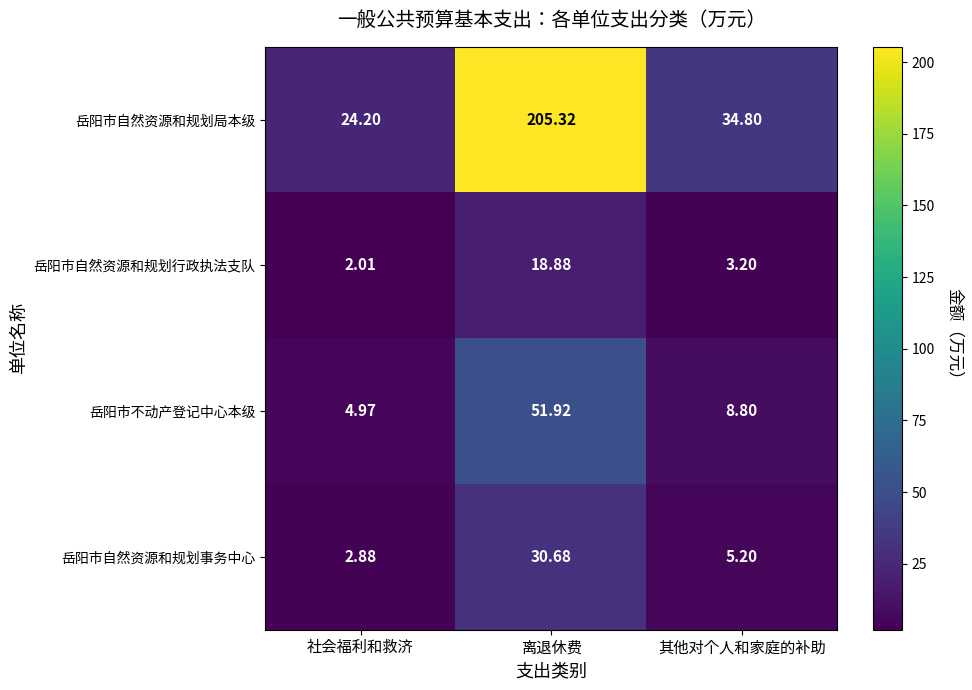

Rank the series by their maximum value, from lowest to highest.

岳阳市自然资源和规划行政执法支队, 岳阳市自然资源和规划事务中心, 岳阳市不动产登记中心本级, 岳阳市自然资源和规划局本级